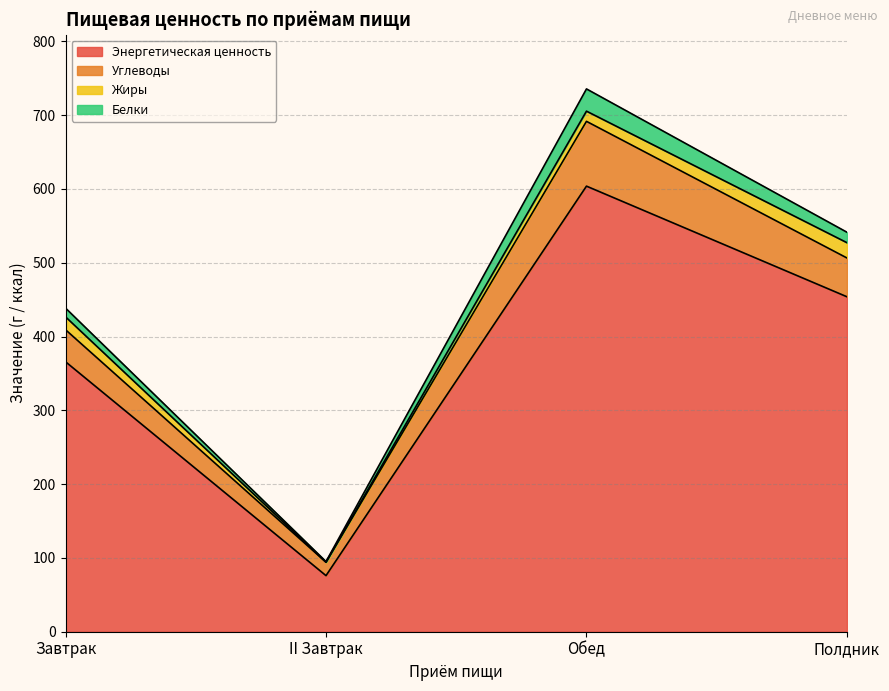

How many distinct data groups are displayed?

4